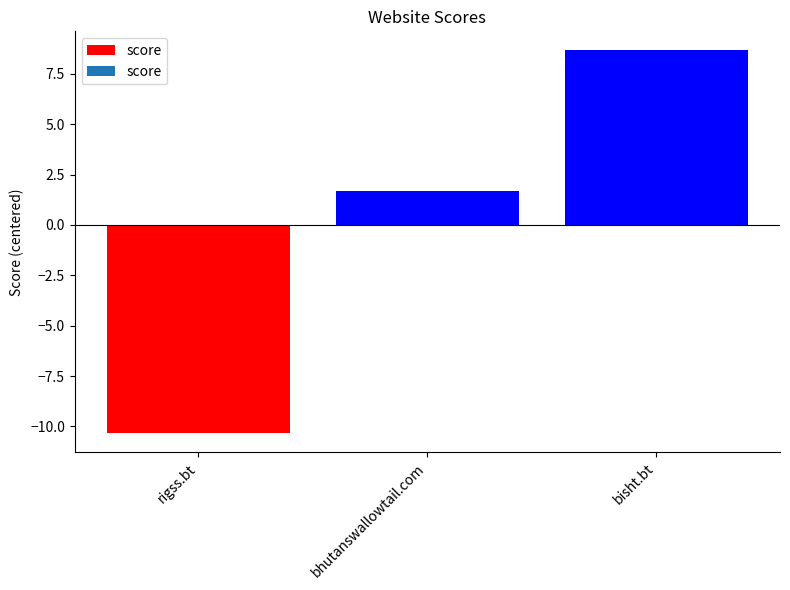

Reading right to left, list all the values displayed in this chart.

bisht.bt=8.7	bhutanswallowtail.com=1.7	rigss.bt=-10.3